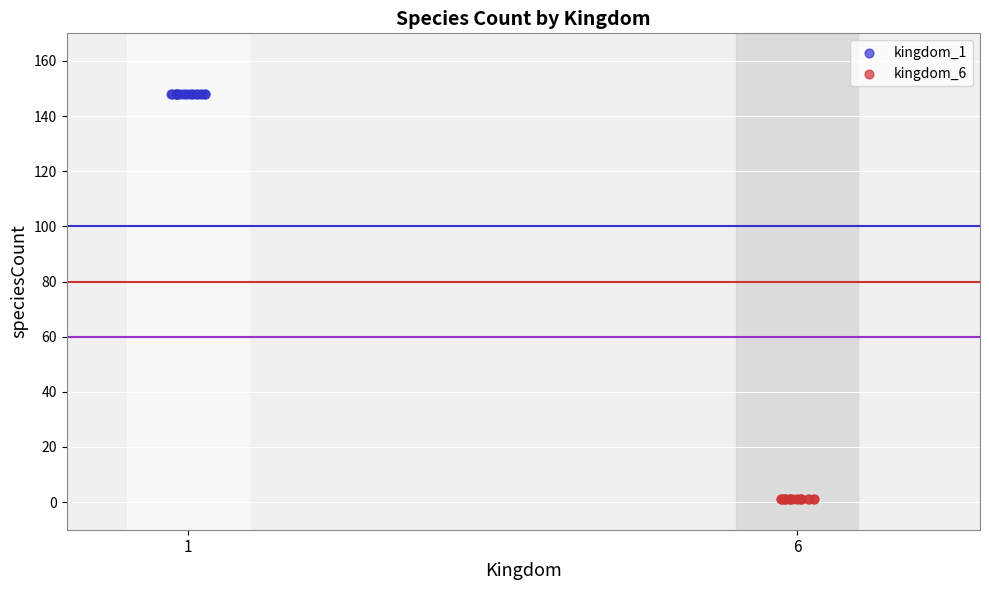

Which series contains the highest Y value?

kingdom_1